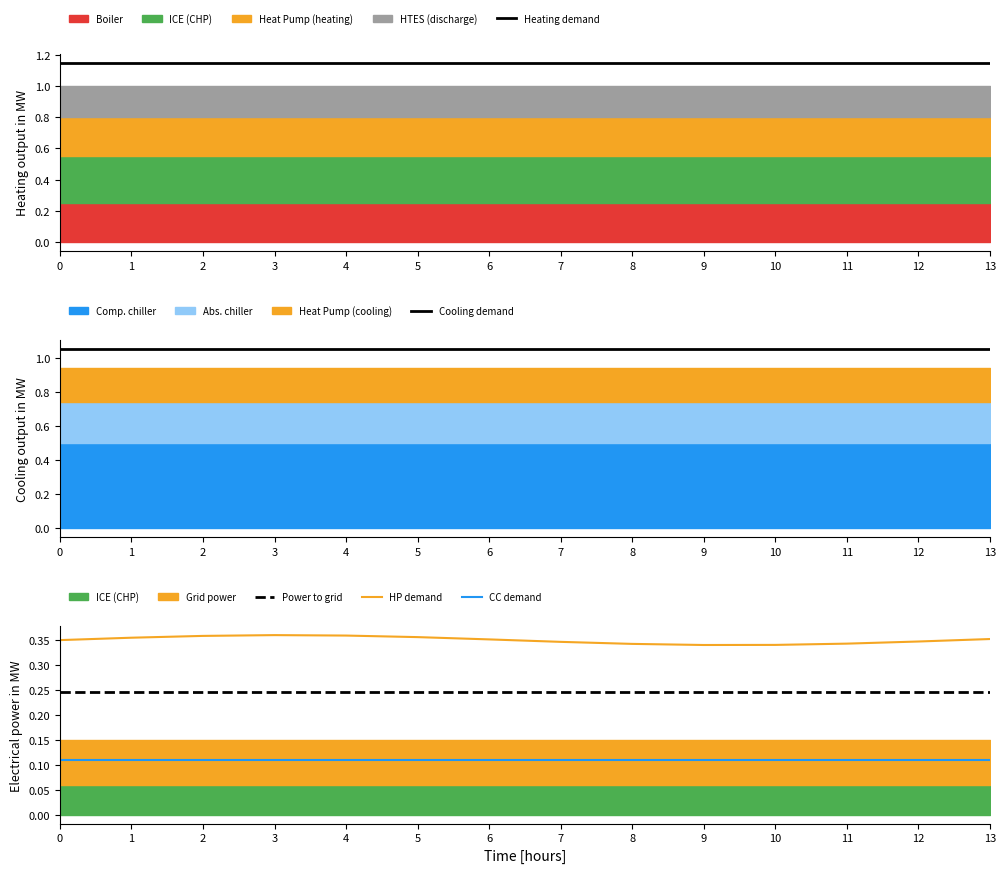

Which series has the largest range (max minus min)?

HP demand